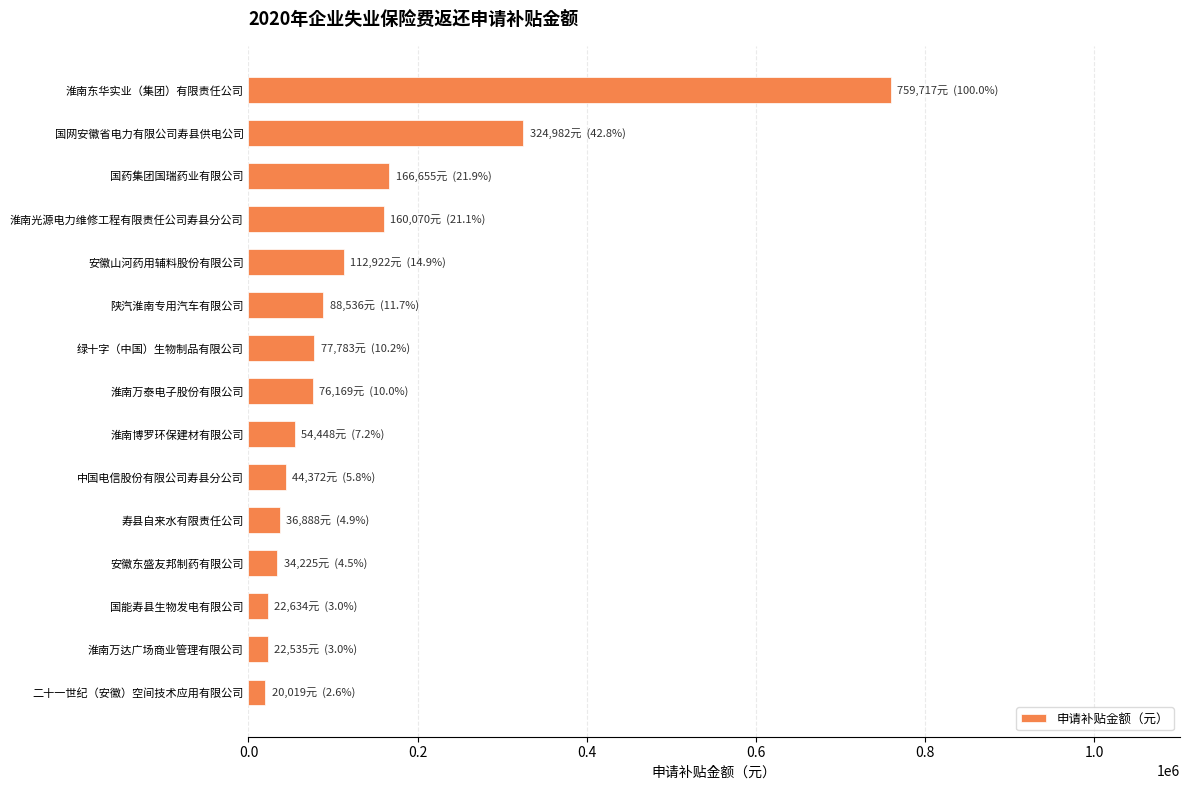

What is the label of the 14th bar from the bottom?

国网安徽省电力有限公司寿县供电公司